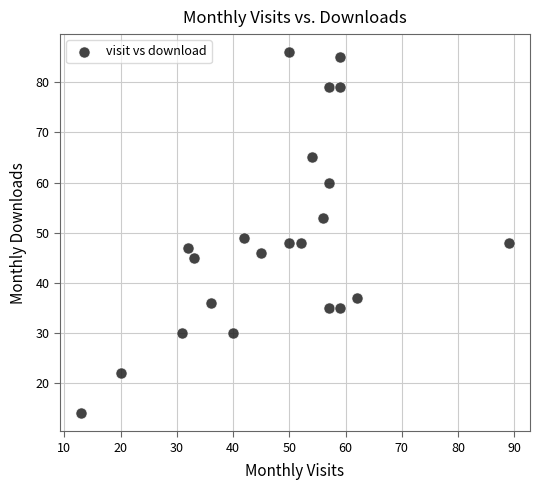

What Y value in the scatter plot is closest to 50?

49